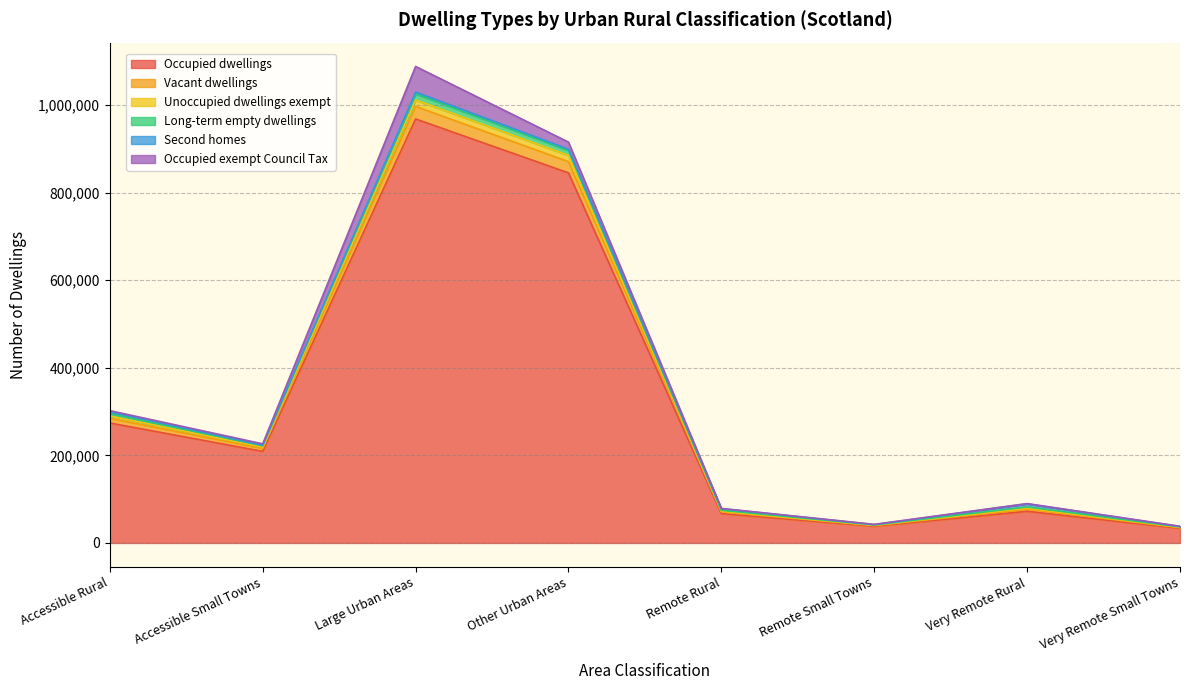

What is the lowest value of the Occupied dwellings series?

33313